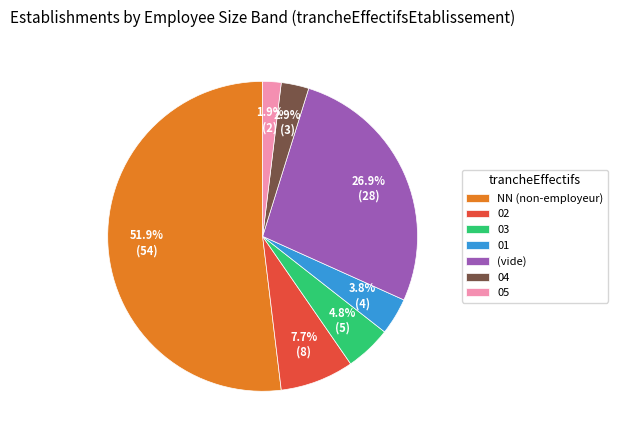

Do 04 and 02 together represent more than half of the pie?

No